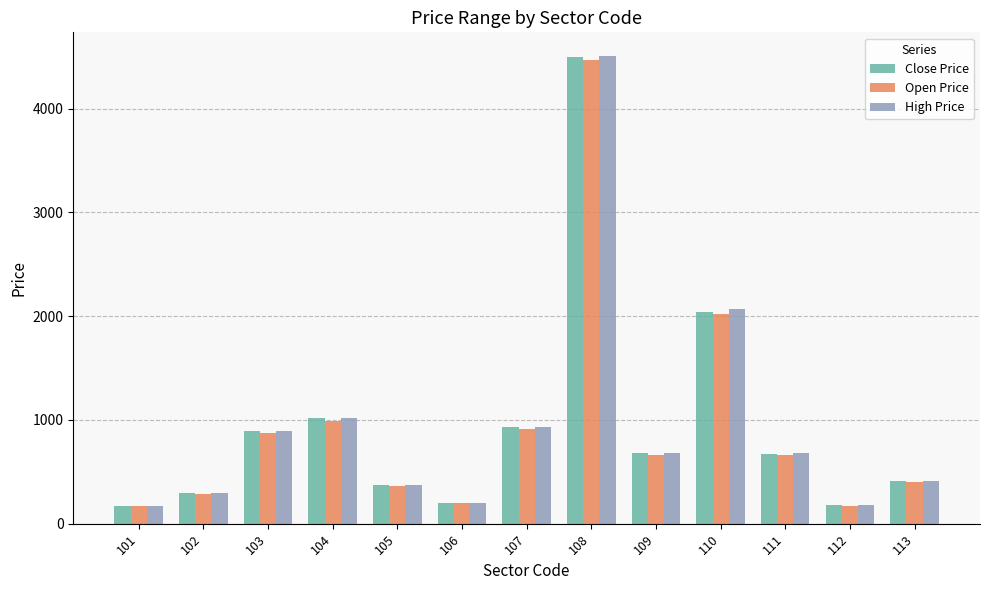

Is it true that Open Price equals 1656 at 108?

False